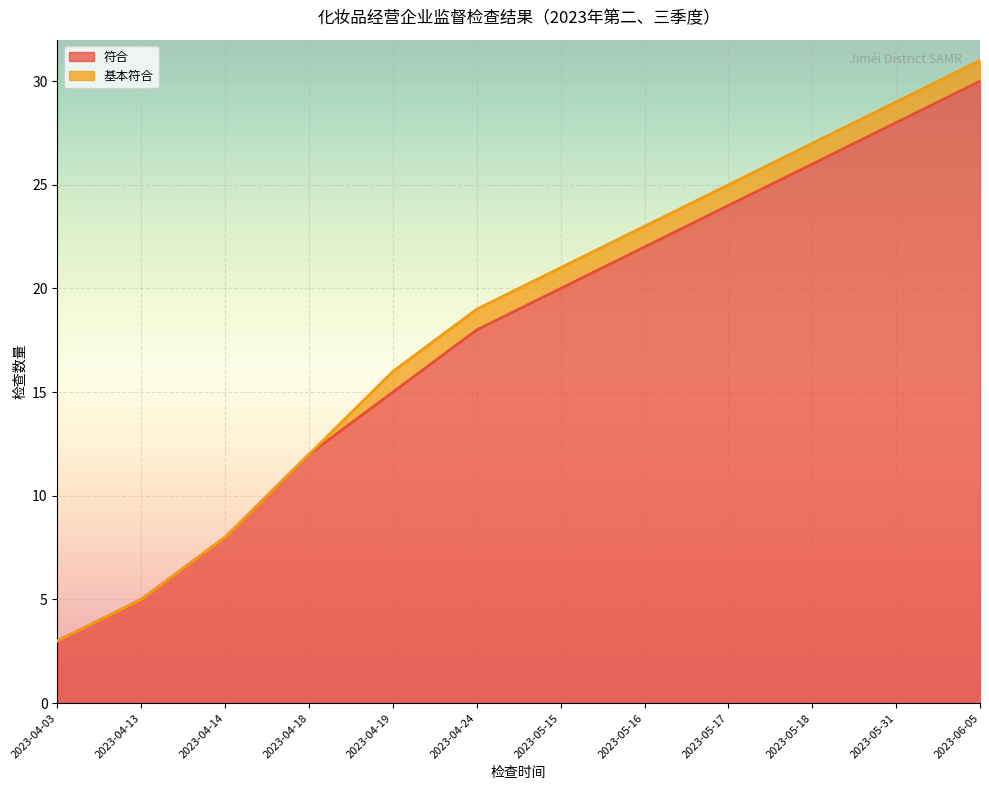

What is the average value?

18